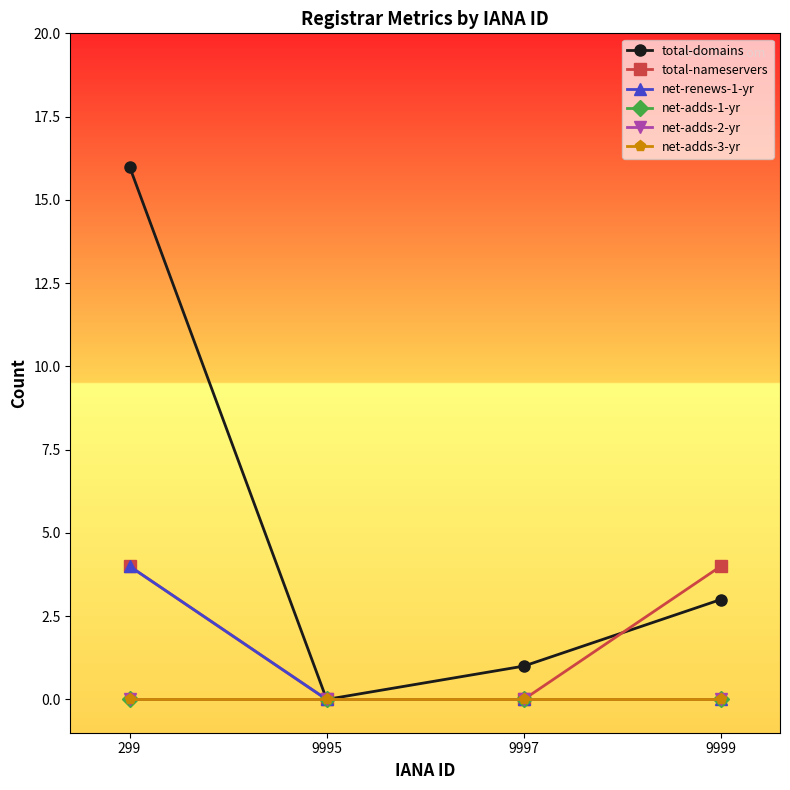

Which series has the largest range (max minus min)?

total-domains